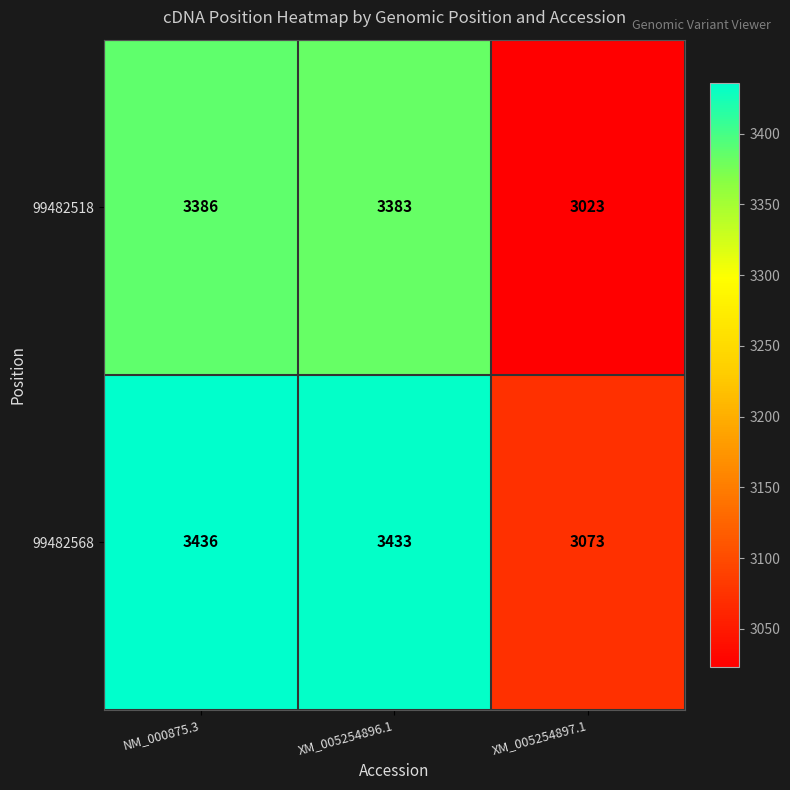

Is it true that 99482518 equals 3023 at XM_005254897.1?

True